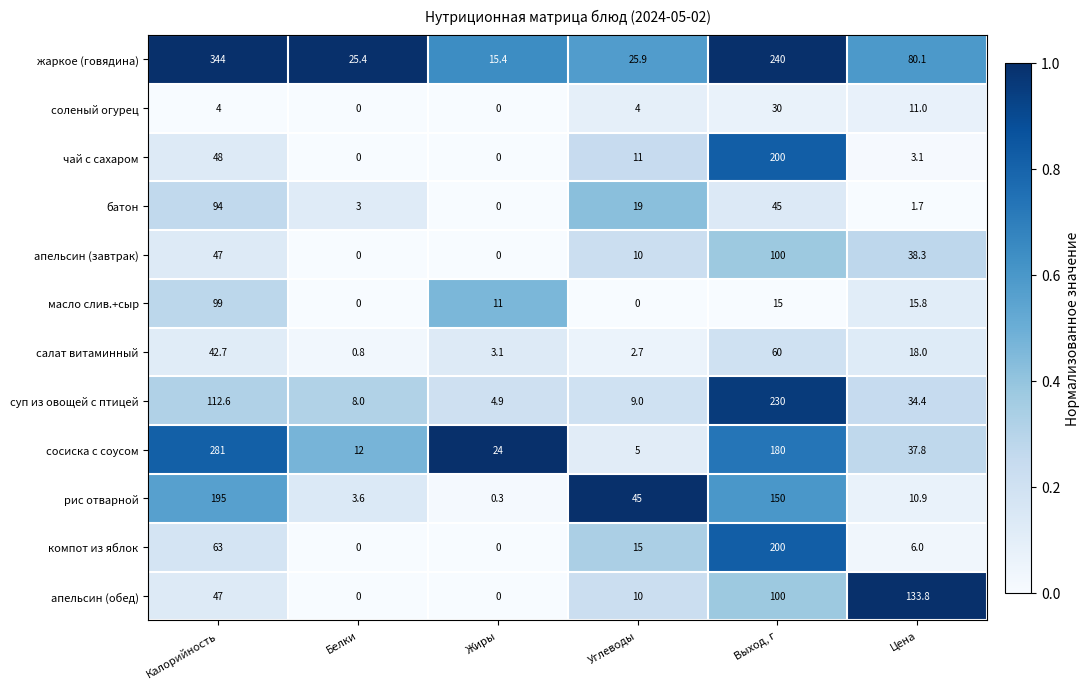

Is it true that батон equals 45.0 at Выход, г?

True